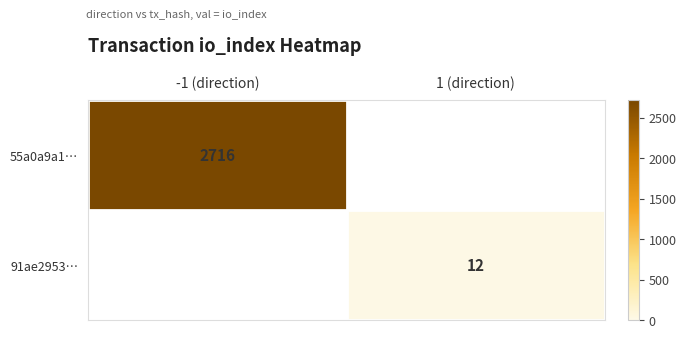

The 55a0a9a1… series shows 3860 at -1 (direction). True or false?

False